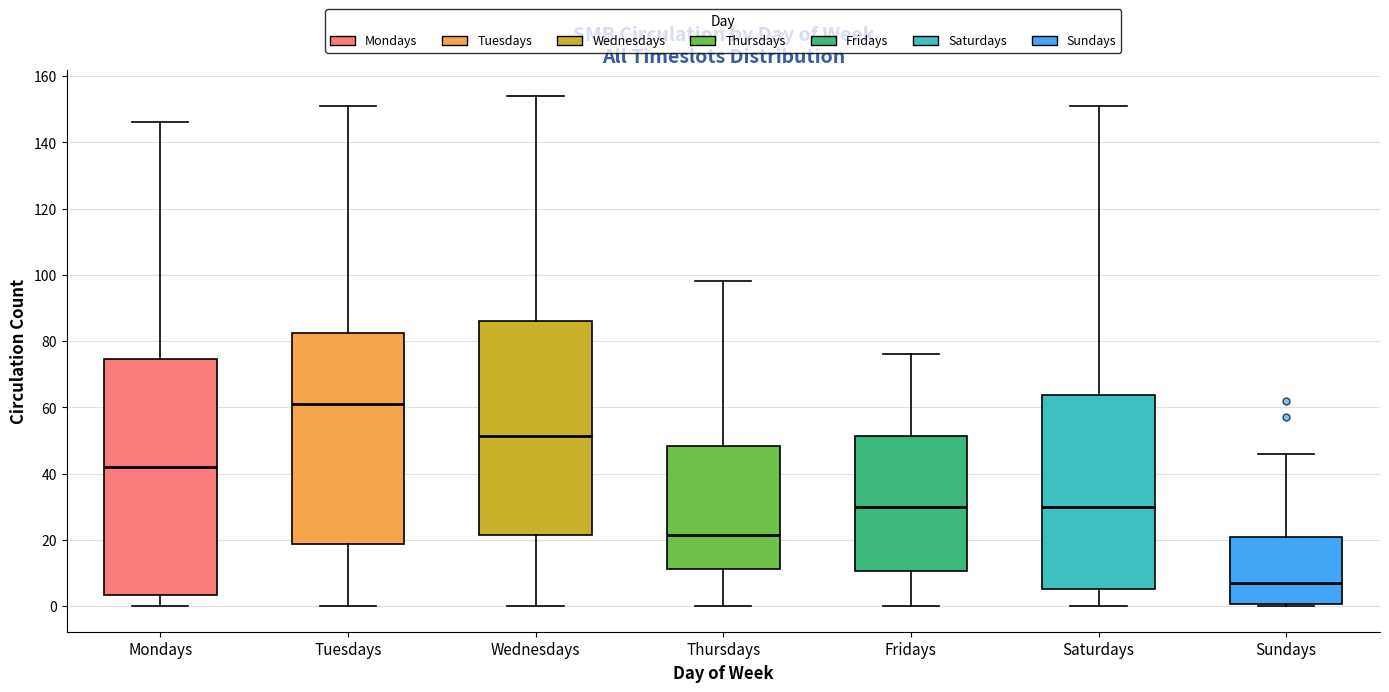

Where does the lower whisker of the box for Saturdays end on the y-axis? The values are not printed on the chart, so give them approximately, as read against the axis.

0